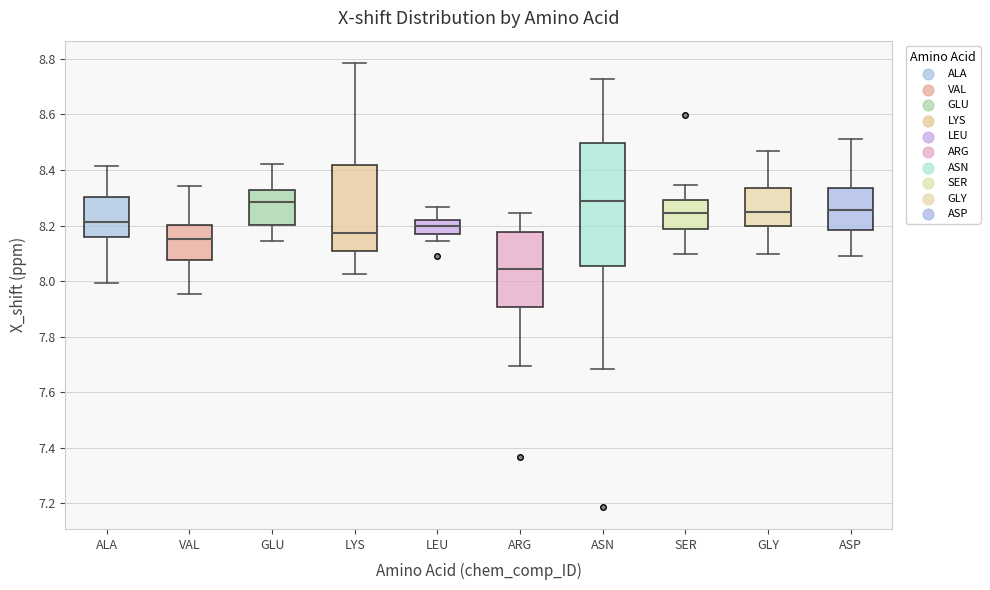

Where is the upper edge of the box for SER on the y-axis? The values are not printed on the chart, so give them approximately, as read against the axis.

8.30